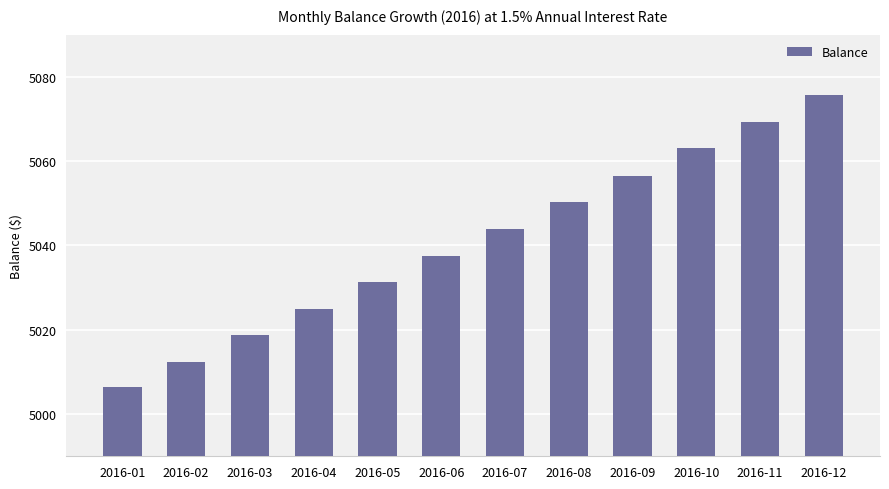

Rank the categories by value from highest to lowest.

2016-12, 2016-11, 2016-10, 2016-09, 2016-08, 2016-07, 2016-06, 2016-05, 2016-04, 2016-03, 2016-02, 2016-01